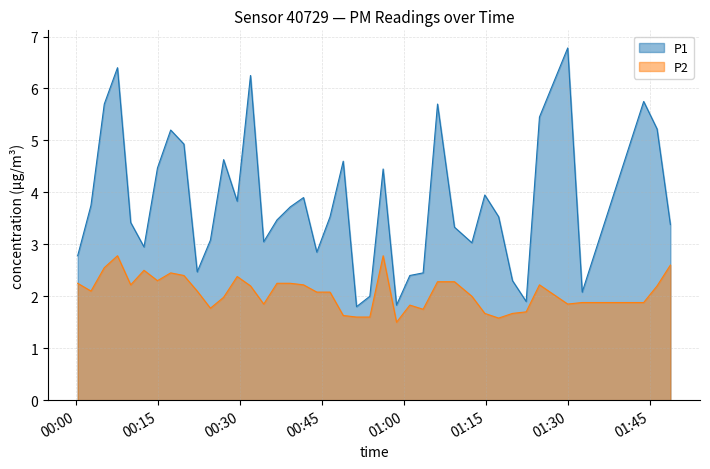

The value of P1 at 2023-04-29T00:51:19 is 1.8. True or false?

True